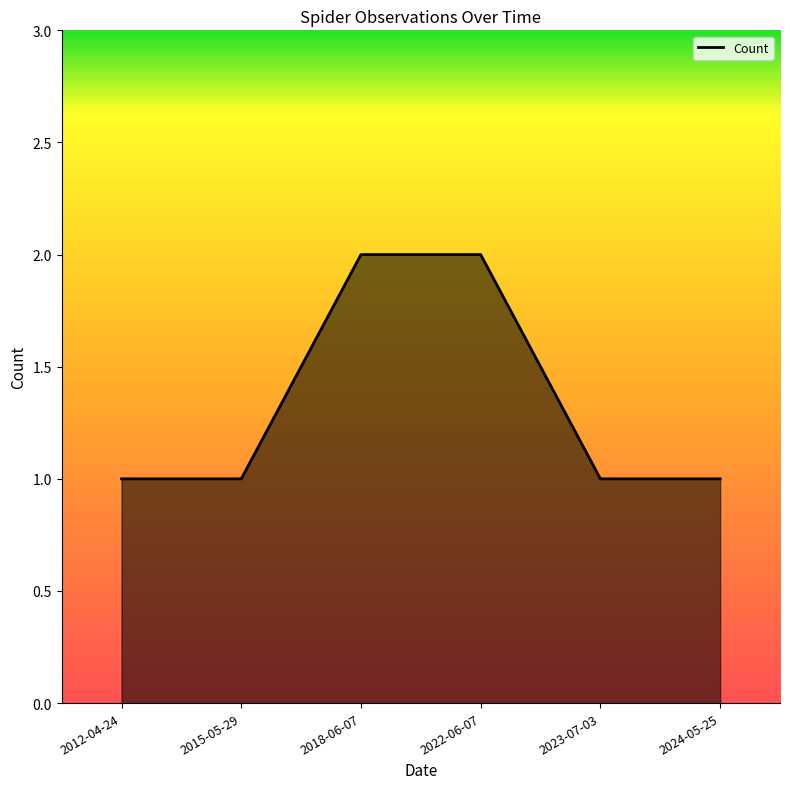

Reading left to right, transcribe all the data shown in this chart.

1	1	2	2	1	1